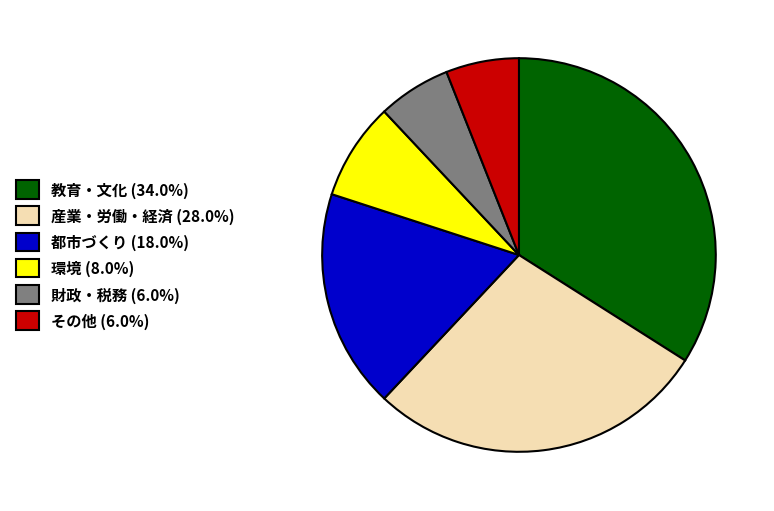

Combined, do 教育・文化 (34.0%) and 産業・労働・経済 (28.0%) account for over 50%?

Yes